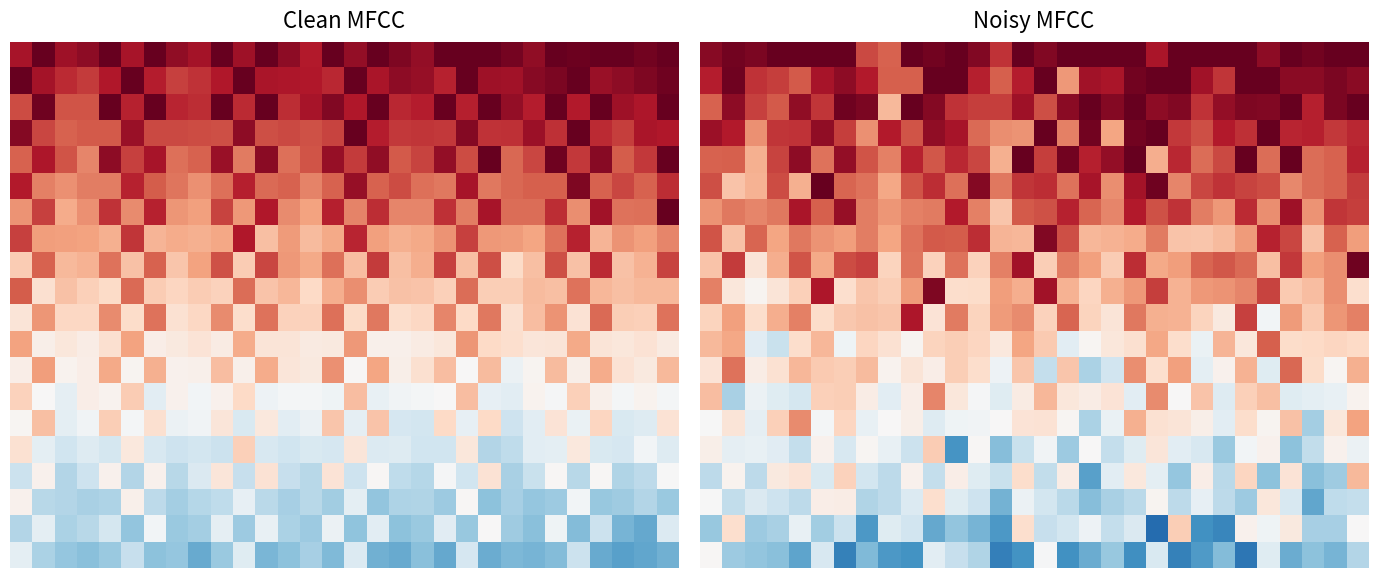

How many categories are shown in the chart?

30